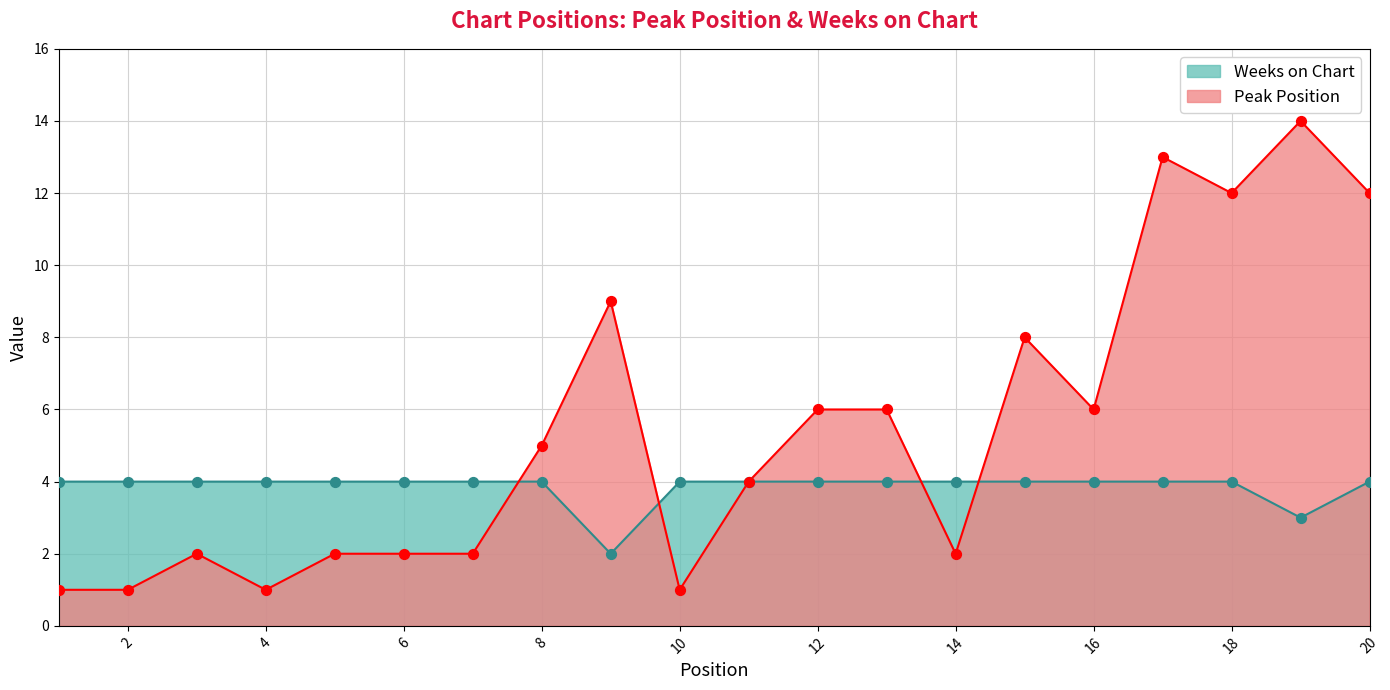

Which series contains the highest Y value?

Peak Position